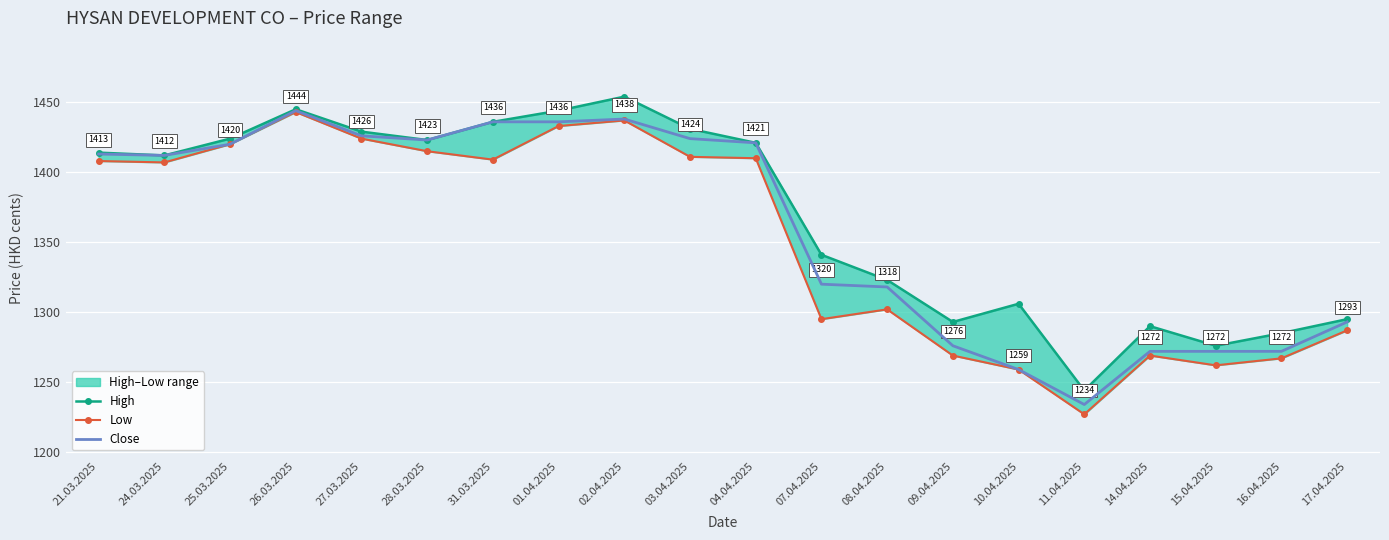

What position from the right is 02.04.2025?

12